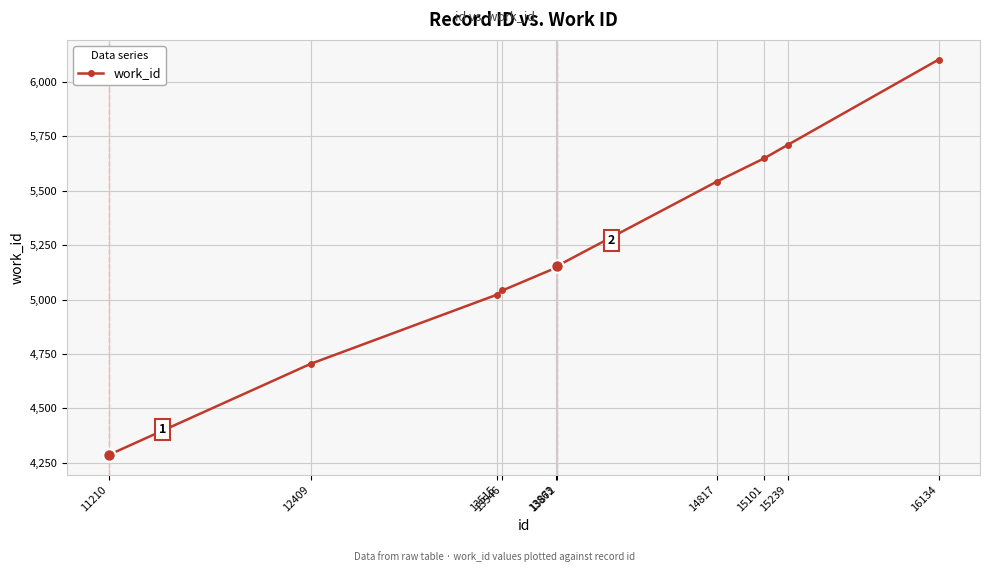

What is the difference between the maximum and second lowest values?

1398